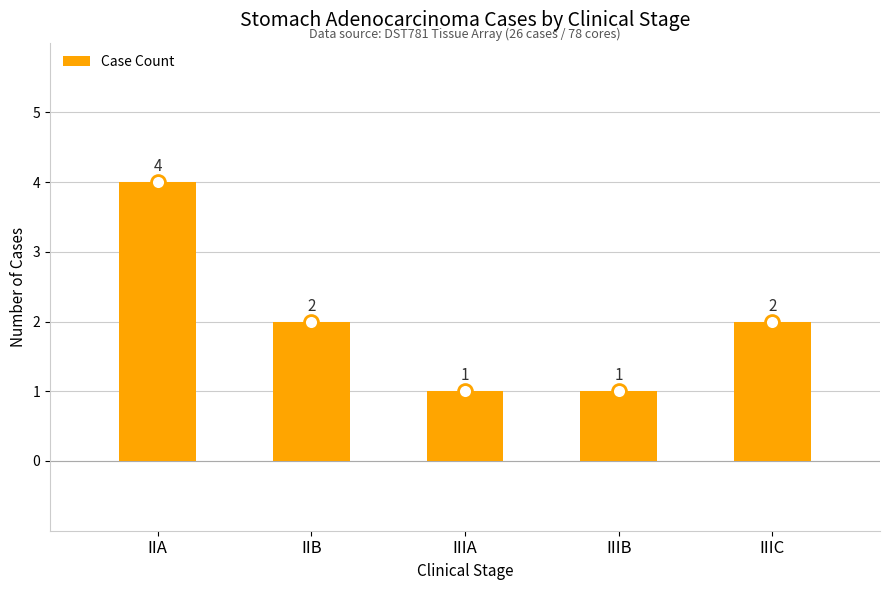

What is the change in value from IIA to IIIA?

-3